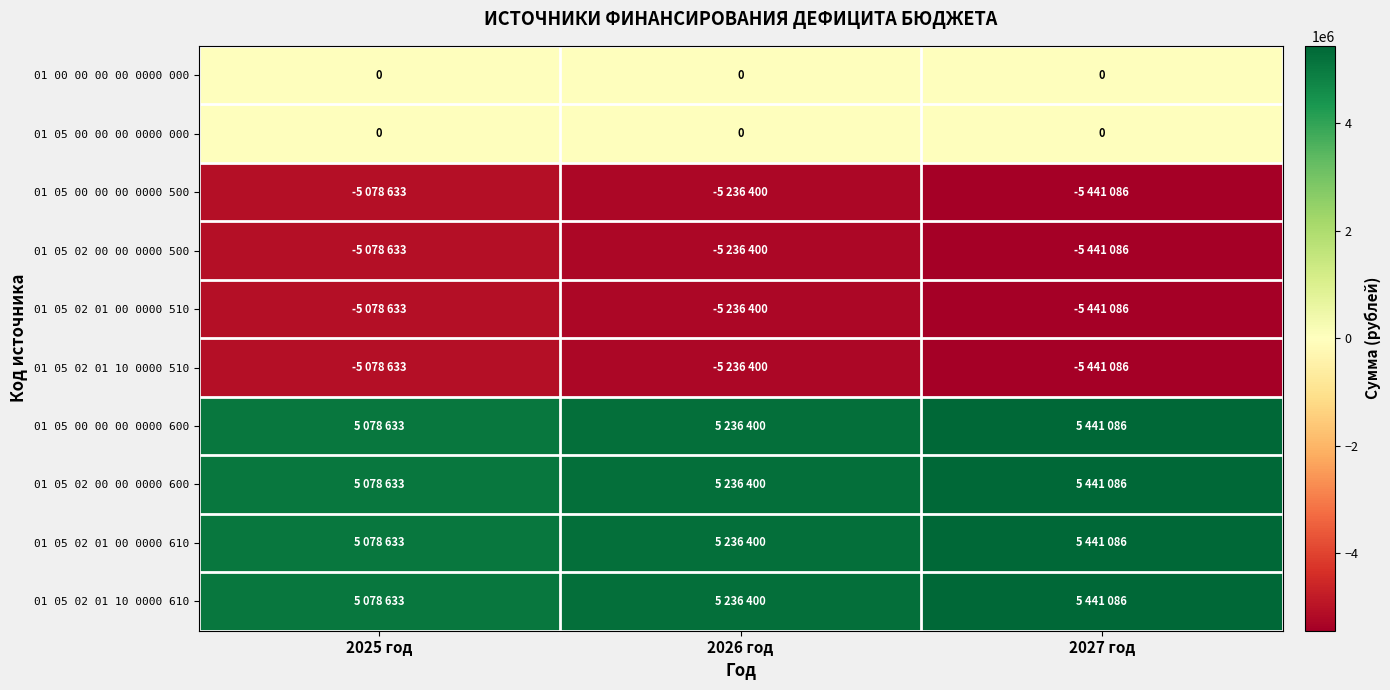

Between 2027 год and 2026 год, which is larger?

2027 год